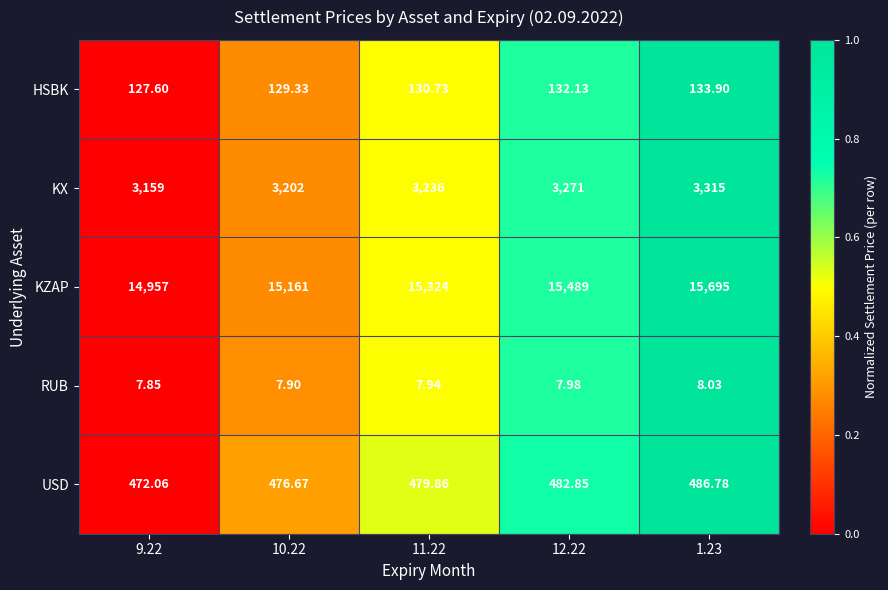

At which category is the sum across all series the highest?

1.23